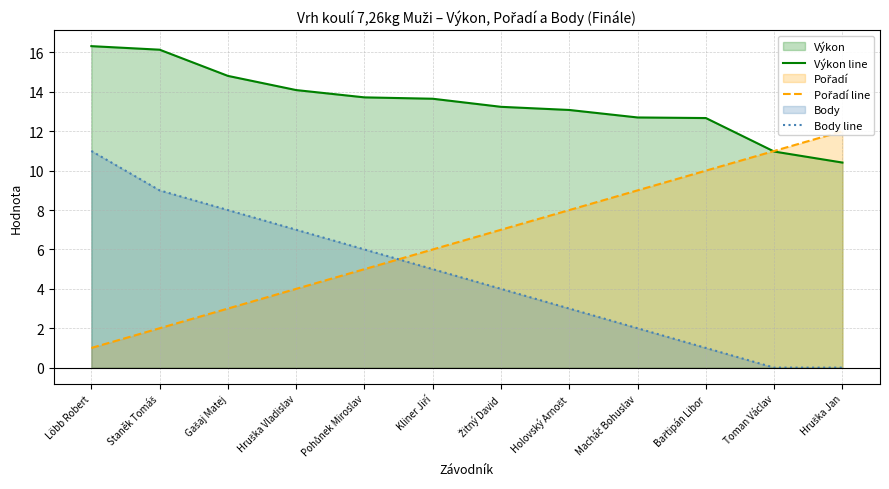

What is the average value of the Body line series?

4.7